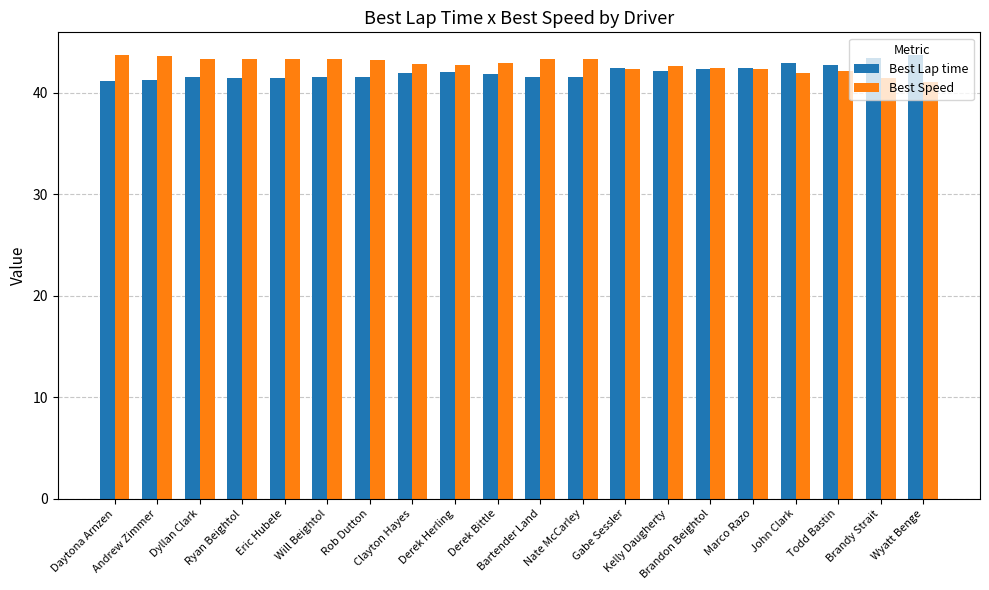

What is the maximum value for Best Lap time?

43.8